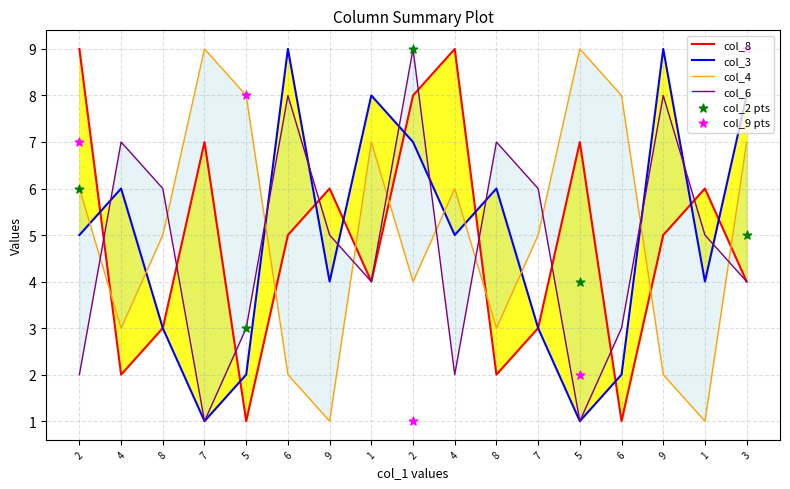

Which series has the largest total across all categories?

col_4